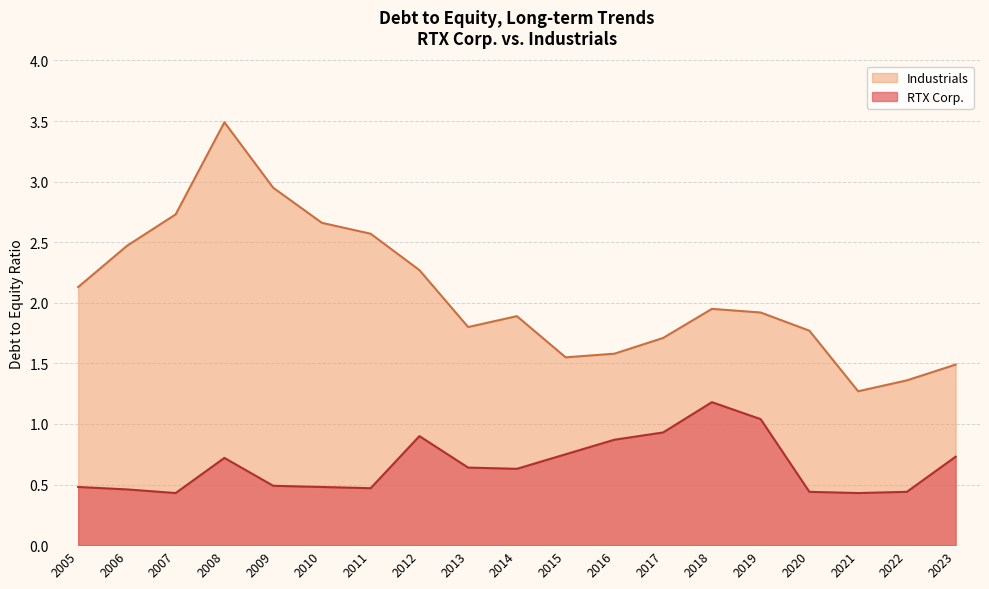

What are all the series names shown in the legend?

Industrials, RTX Corp.